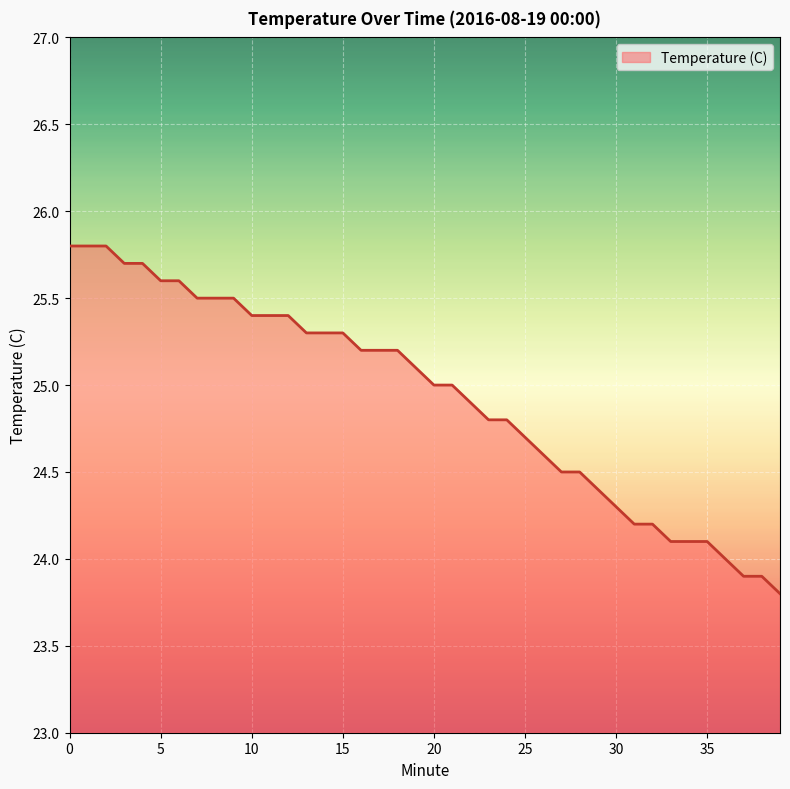

What is the difference between the maximum and minimum values?

2.0